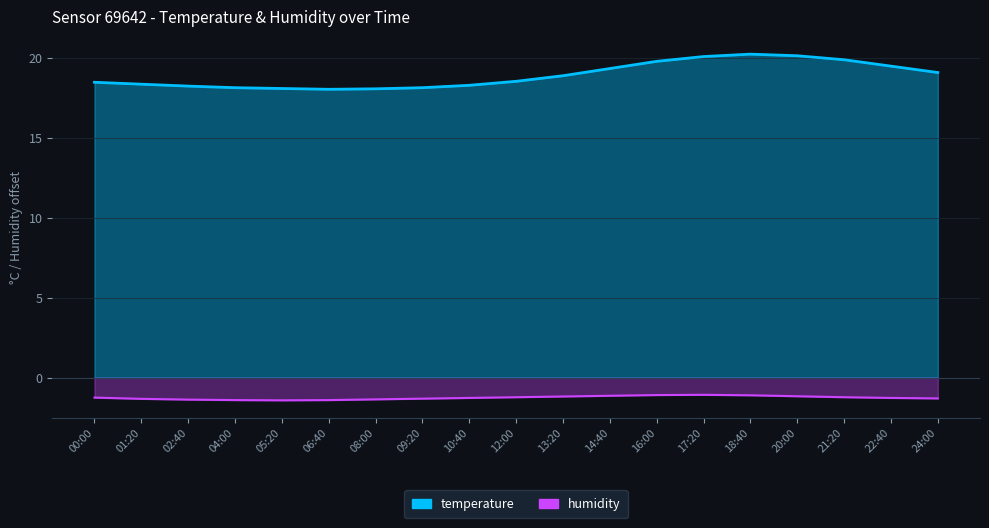

Reading left to right, extract all data points from this chart.

temperature: 00:00=18.5	01:20=18.4	02:40=18.2	04:00=18.1	05:20=18.1	06:40=18.1	08:00=18.1	09:20=18.1	10:40=18.3	12:00=18.6	13:20=18.9	14:40=19.4	16:00=19.8	17:20=20.1	18:40=20.2	20:00=20.1	21:20=19.9	22:40=19.5	24:00=19.1
humidity: 00:00=-1.3	01:20=-1.3	02:40=-1.4	04:00=-1.4	05:20=-1.4	06:40=-1.4	08:00=-1.4	09:20=-1.3	10:40=-1.3	12:00=-1.2	13:20=-1.2	14:40=-1.1	16:00=-1.1	17:20=-1.1	18:40=-1.1	20:00=-1.2	21:20=-1.2	22:40=-1.3	24:00=-1.3